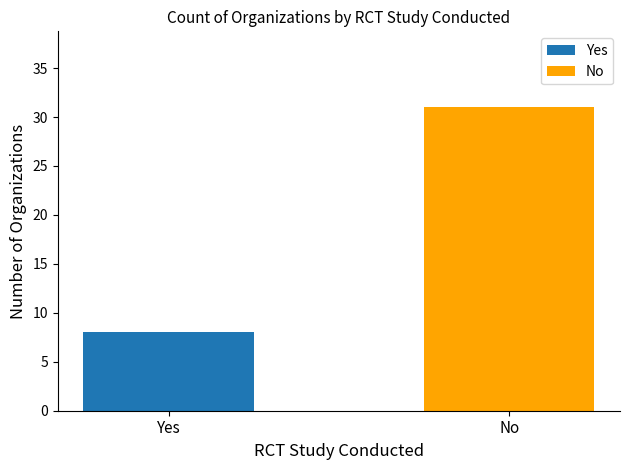

List the series in order of their overall mean, lowest first.

Yes, No